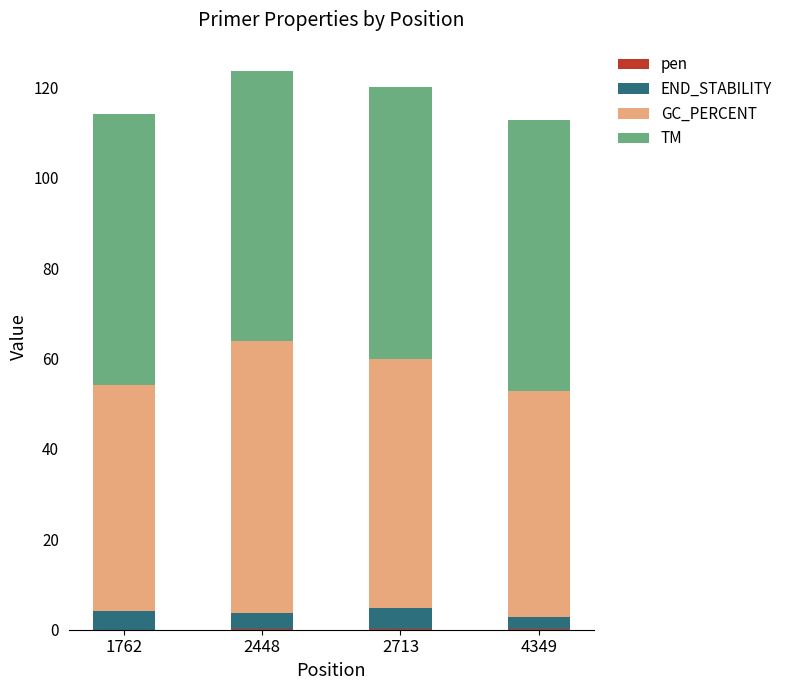

Is it true that pen equals 0.3 at 2713?

False